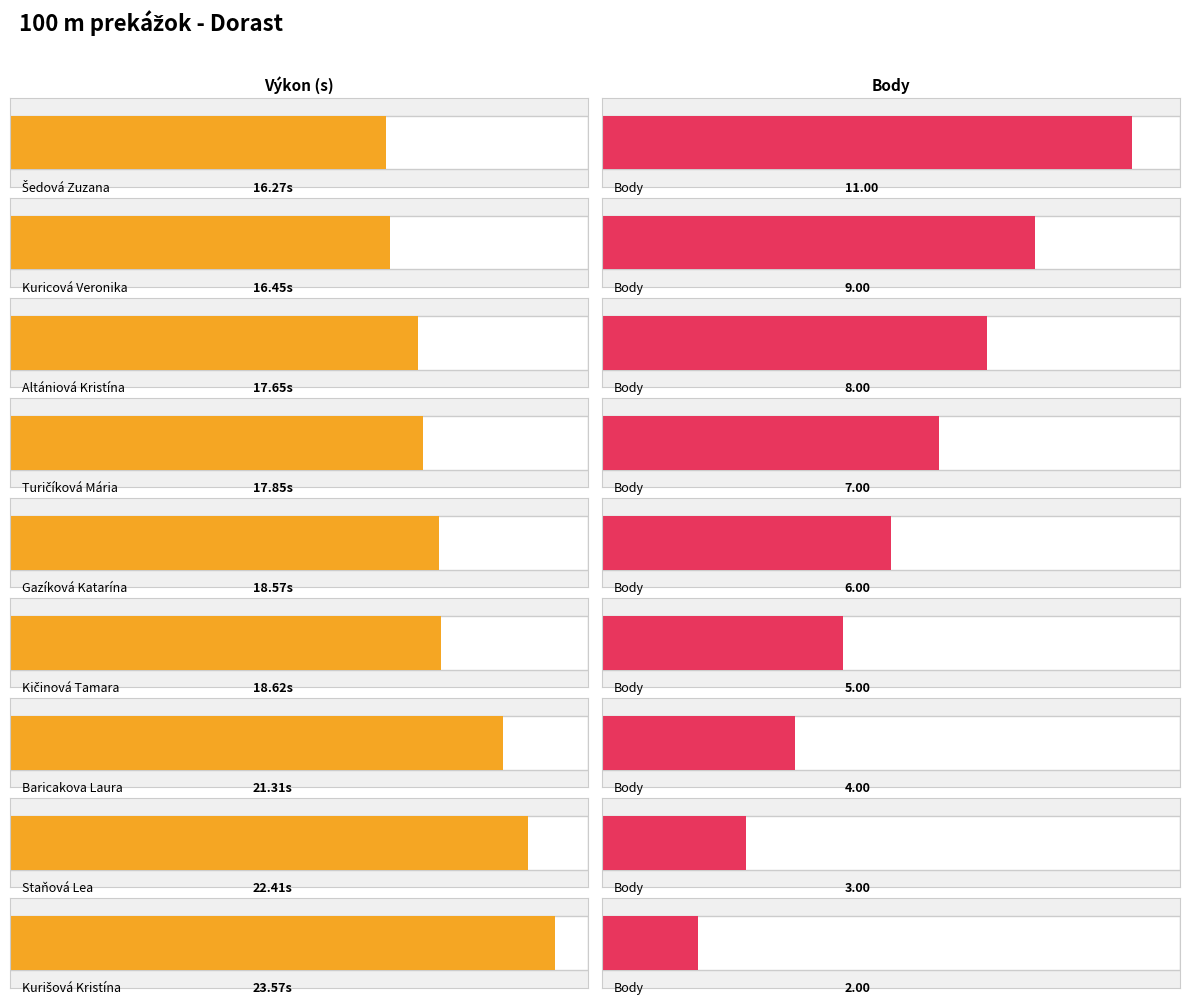

What is the label of the 2nd bar from the left?

Kuricová Veronika